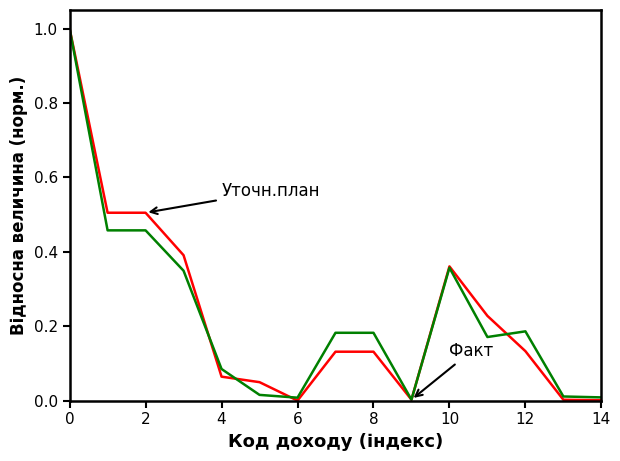

How many lines are shown in the chart?

2